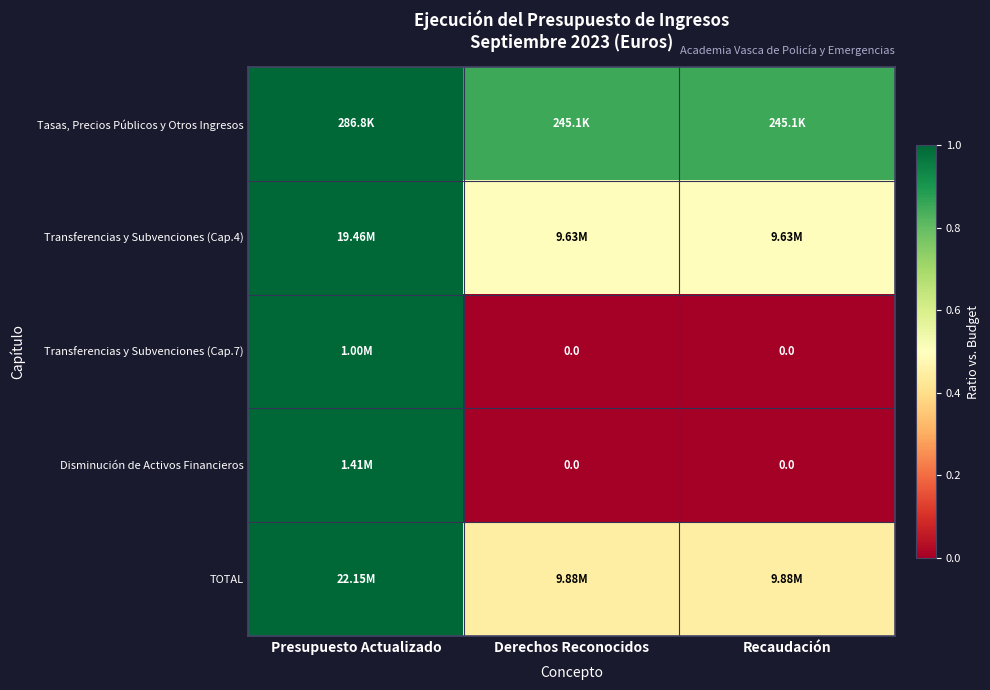

How many positive values does the Transferencias y Subvenciones (Cap.7) series have?

1